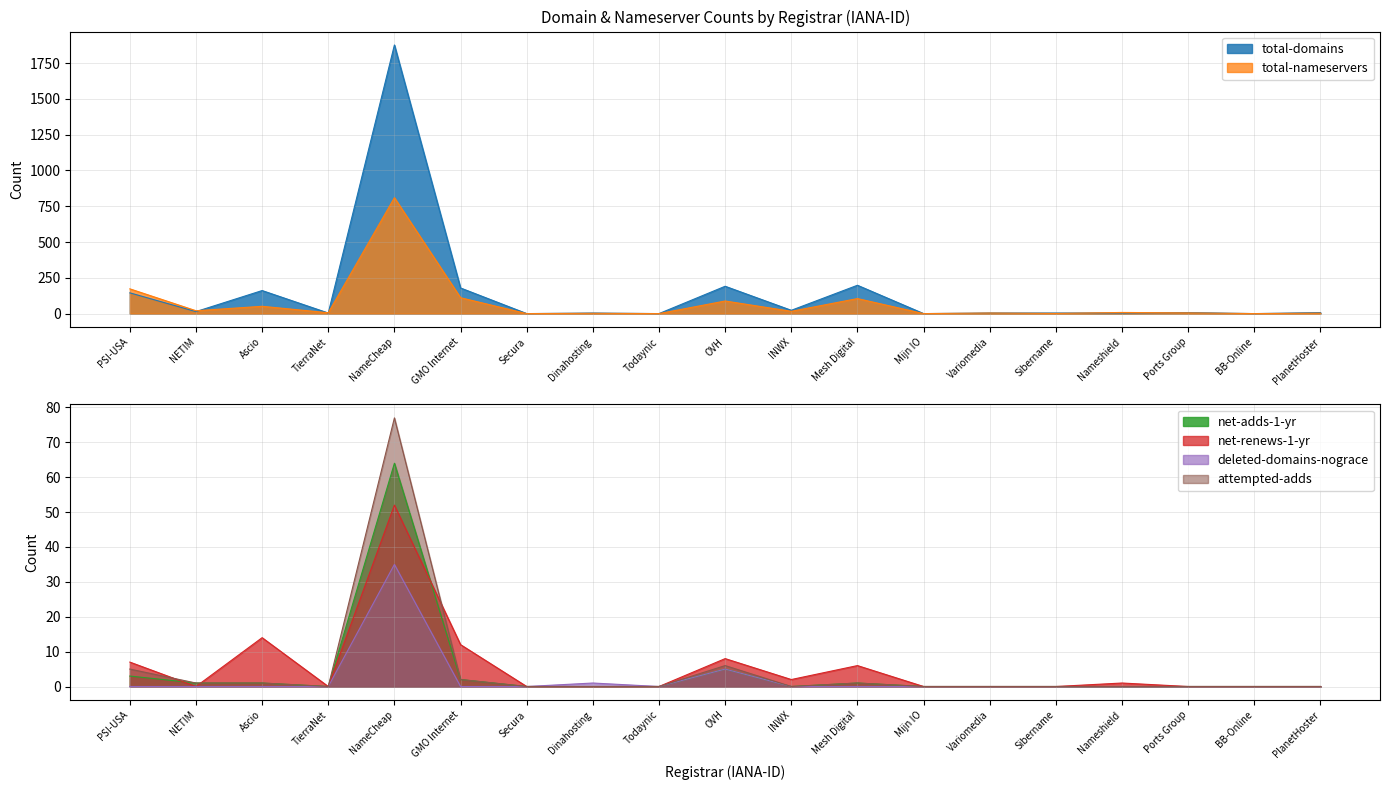

Reading left to right, transcribe all the data shown in this chart.

total-domains: 145	14	161	4	1877	179	0	4	0	191	23	198	0	4	4	4	7	0	7
total-nameservers: 173	20	51	6	810	111	0	2	0	88	16	105	0	4	1	8	5	0	3
net-adds-1-yr: 3	1	1	0	64	2	0	0	0	5	0	1	0	0	0	0	0	0	0
net-renews-1-yr: 7	0	14	0	52	12	0	0	0	8	2	6	0	0	0	1	0	0	0
deleted-domains-nograce: 0	0	0	0	35	0	0	1	0	5	0	0	0	0	0	0	0	0	0
attempted-adds: 5	1	1	0	77	2	0	0	0	6	0	1	0	0	0	0	0	0	0